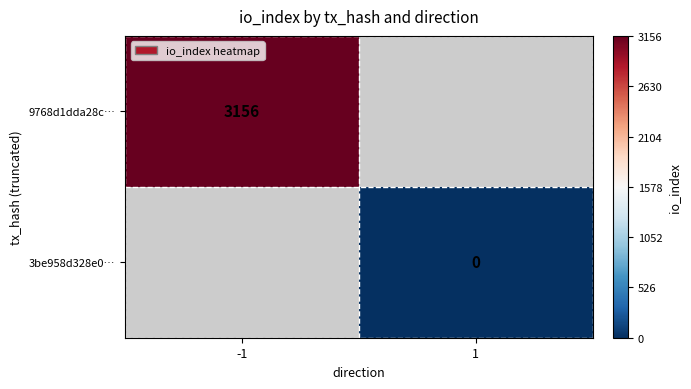

Is the value of 9768d1dda28c… at -1 greater than the value of 3be958d328e0… at 1?

Yes